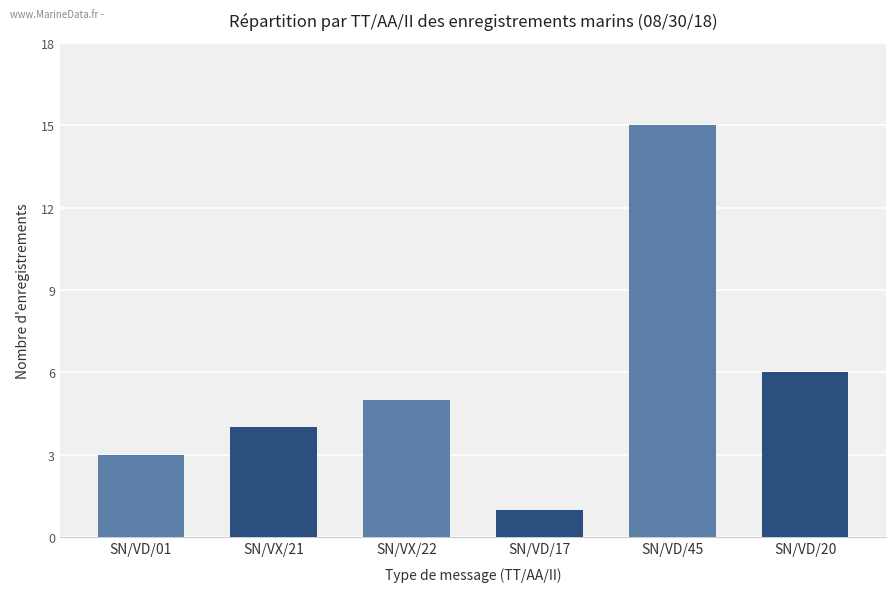

Which category has the lowest value across all series?

SN/VD/17